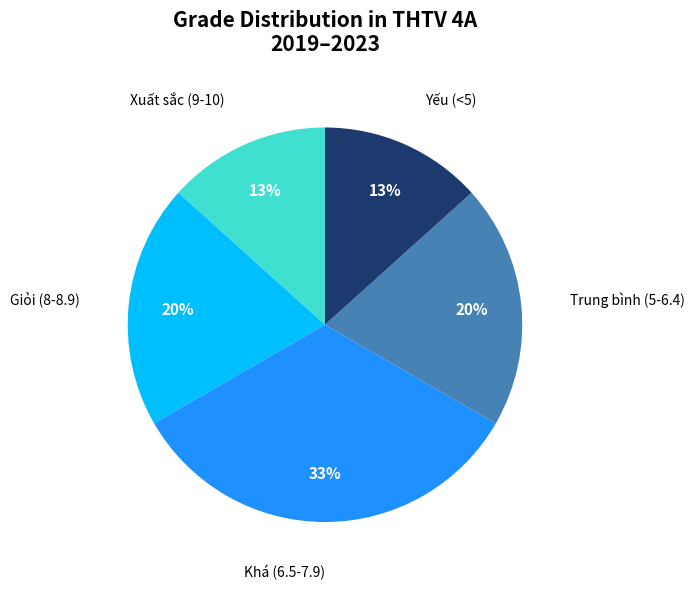

What is the ratio of the value at Trung bình (5-6.4) to the value at Giỏi (8-8.9)?

1.0